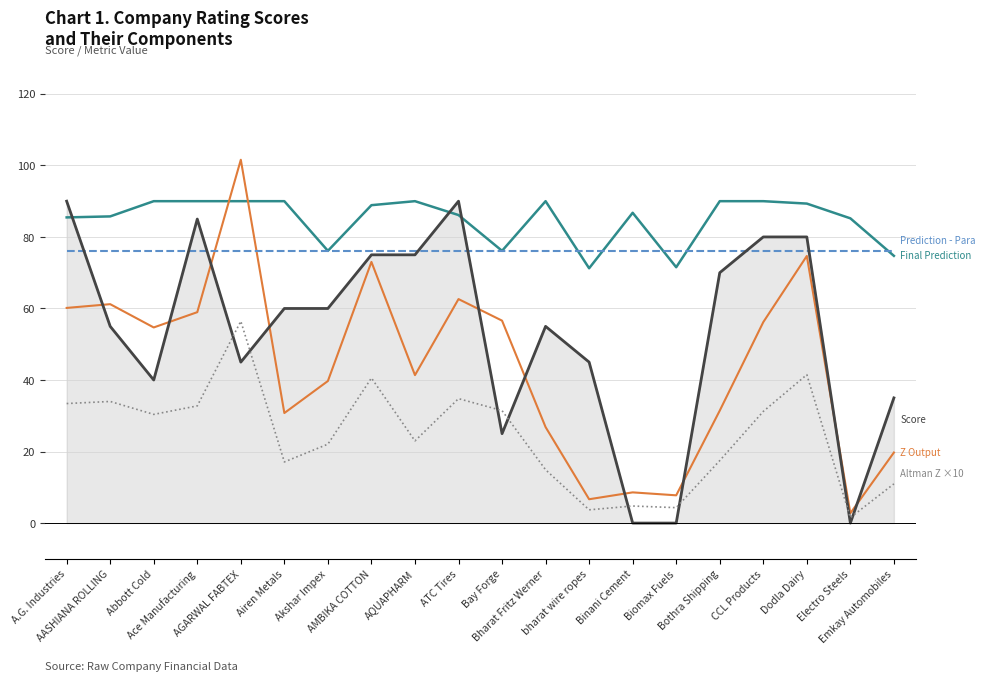

What is the difference between the highest and lowest values at Bay Forge?

51.1